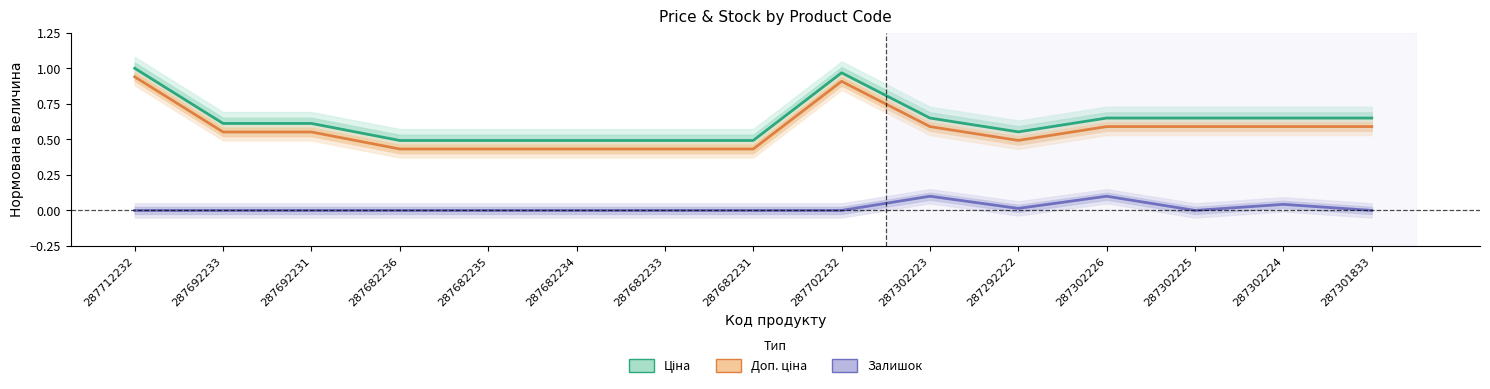

What is the difference between the second highest and second lowest values in the Ціна series?

0.5